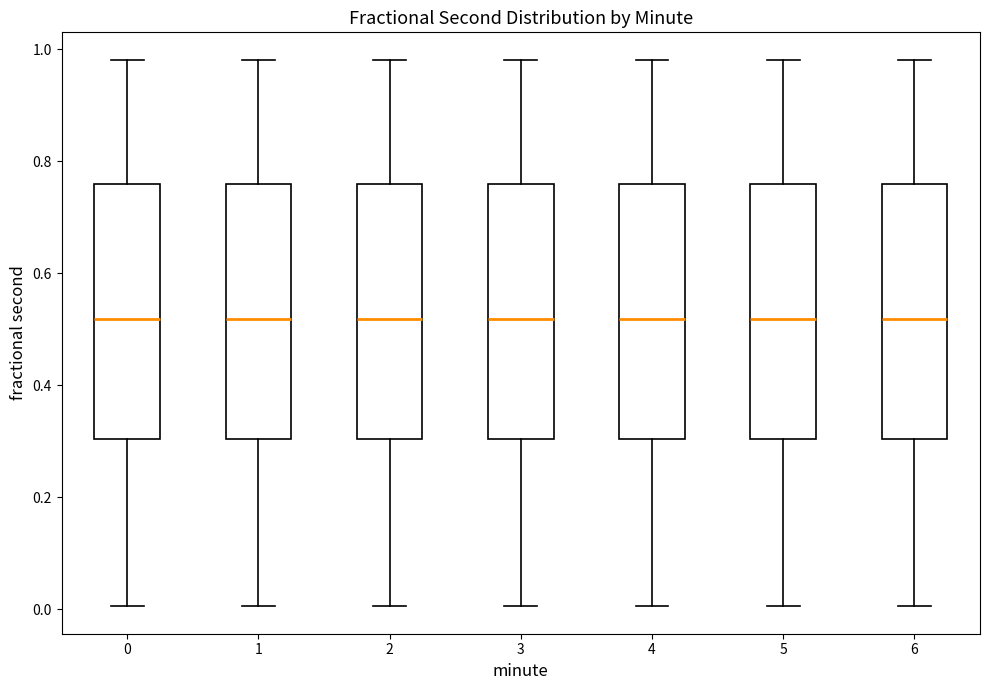

Where is the lower edge of the box at x = 1 on the y-axis? The values are not printed on the chart, so give them approximately, as read against the axis.

0.30